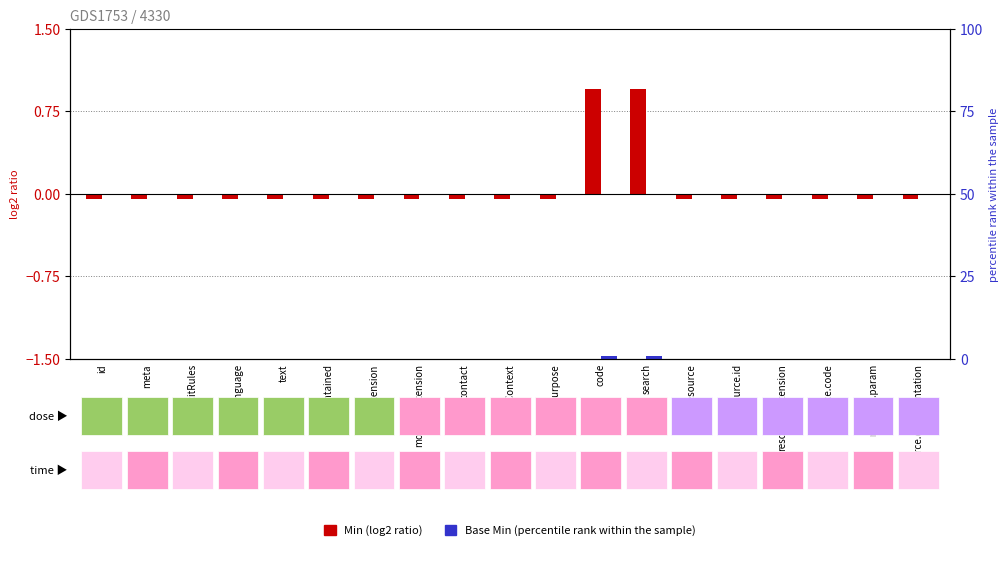

How many values in Min are above zero?

2